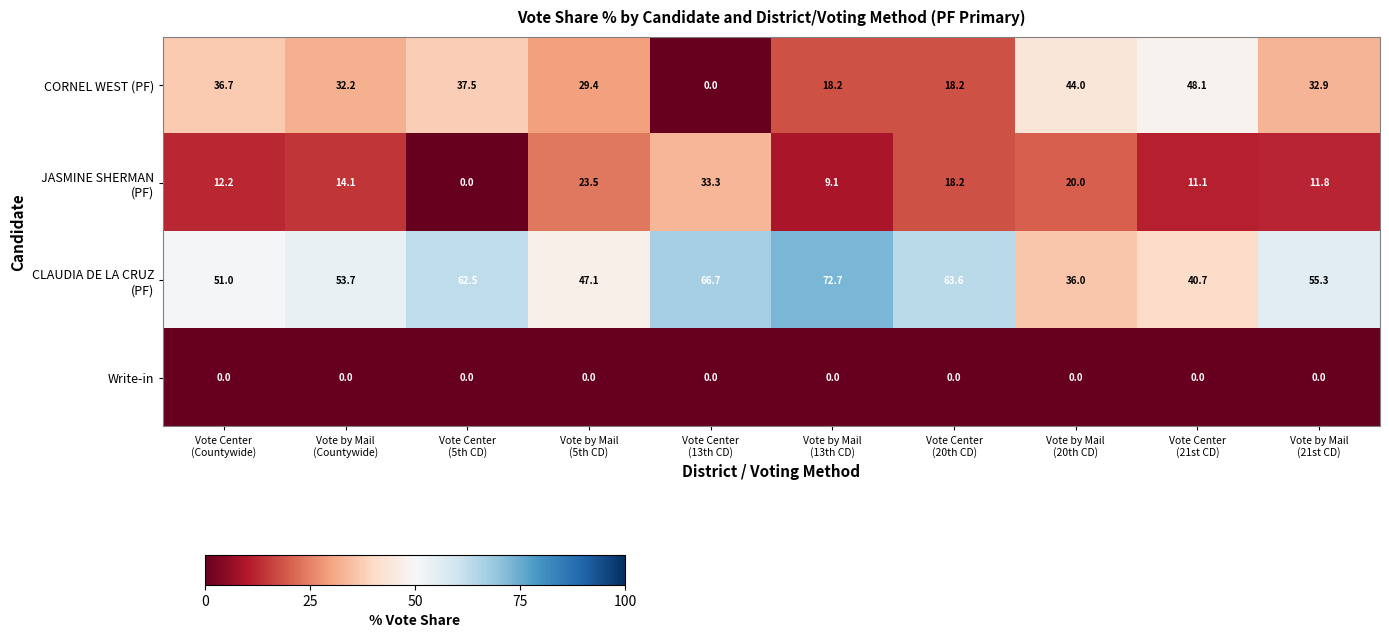

What is the sum of all CORNEL WEST (PF) values?

297.2